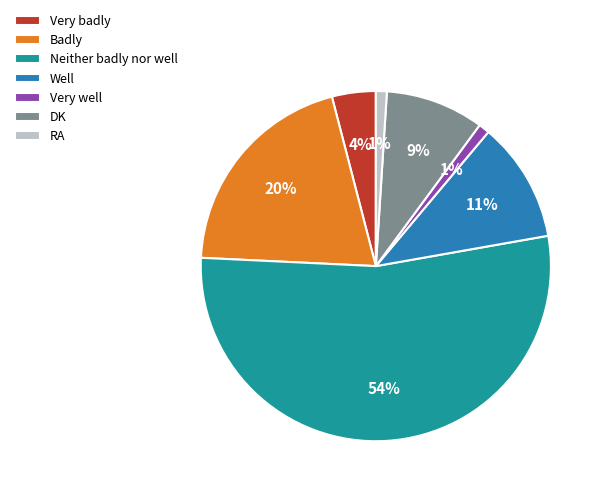

To the nearest percent, what is the difference between the Badly and Very badly slice percentages?

16%